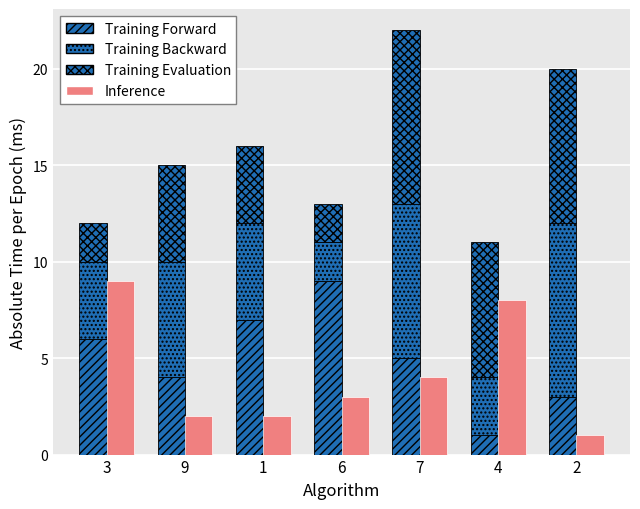

At which label is Training Evaluation closest to 5?

9